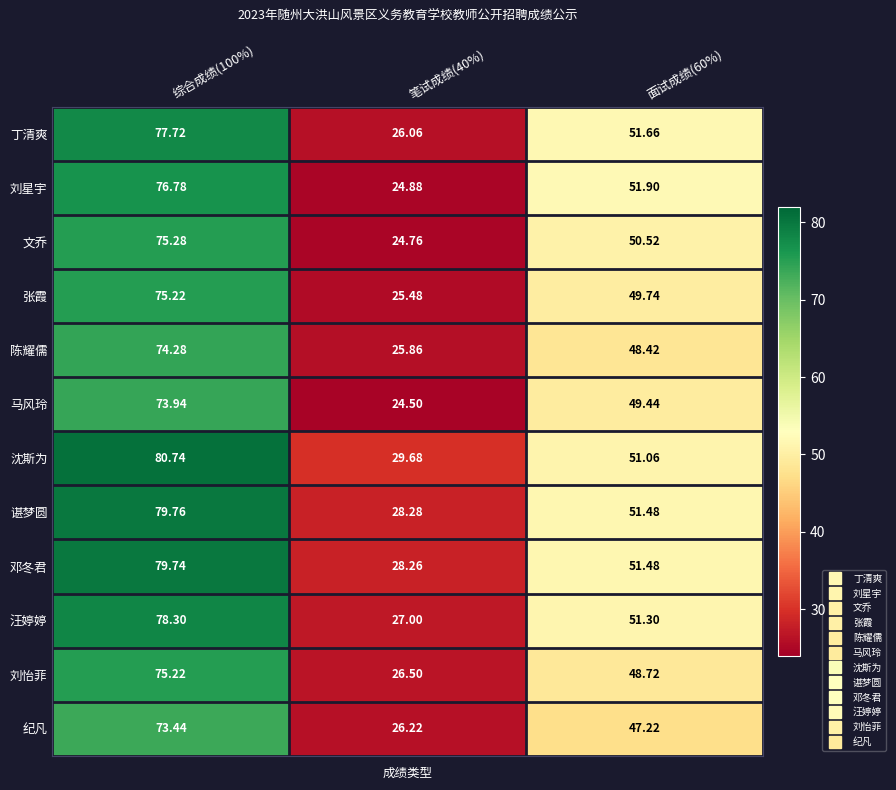

Which series changed the most between 综合成绩(100%) and 笔试成绩(40%)?

刘星宇